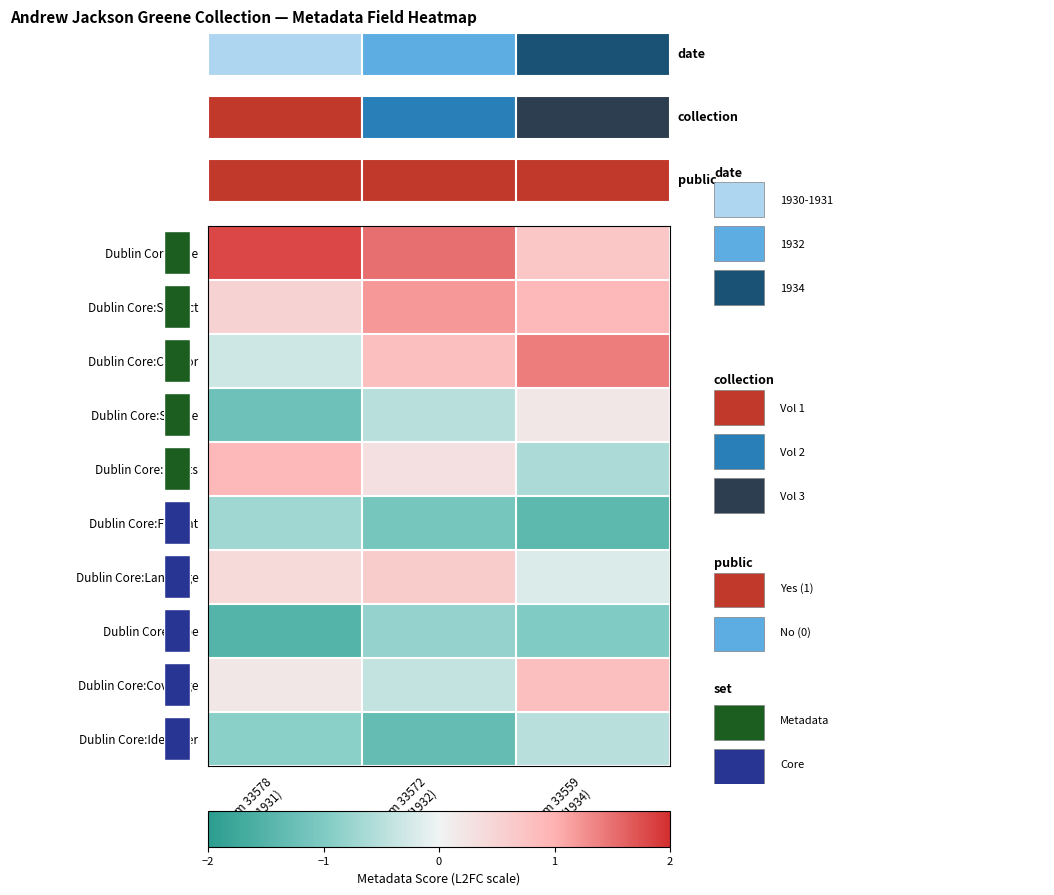

Is the value of Dublin Core:Rights at Item 33559 (1934) greater than the value of Dublin Core:Language at Item 33559 (1934)?

No